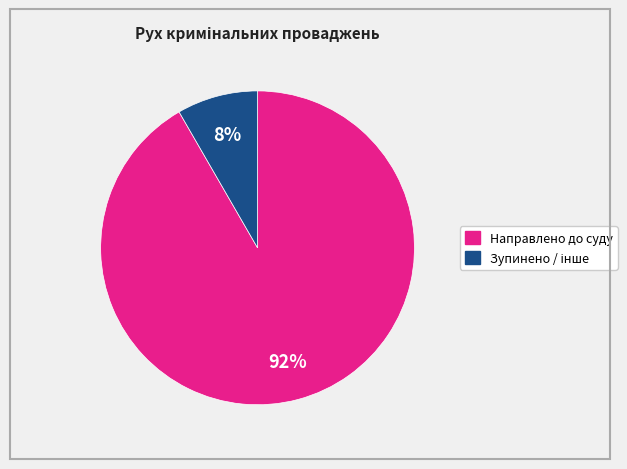

How many segments does this pie chart have?

2